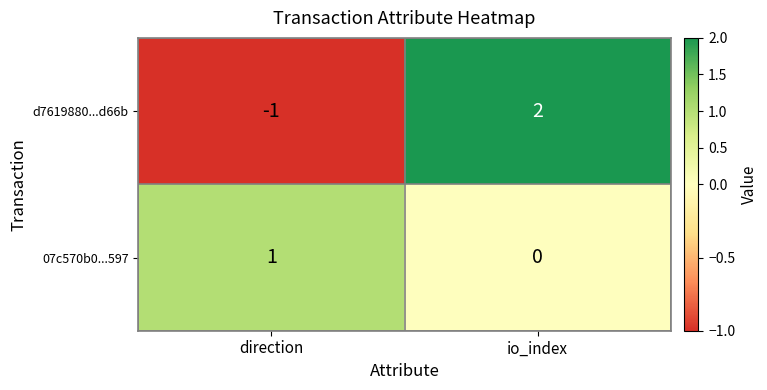

Which series has the largest range (max minus min)?

d7619880...d66b